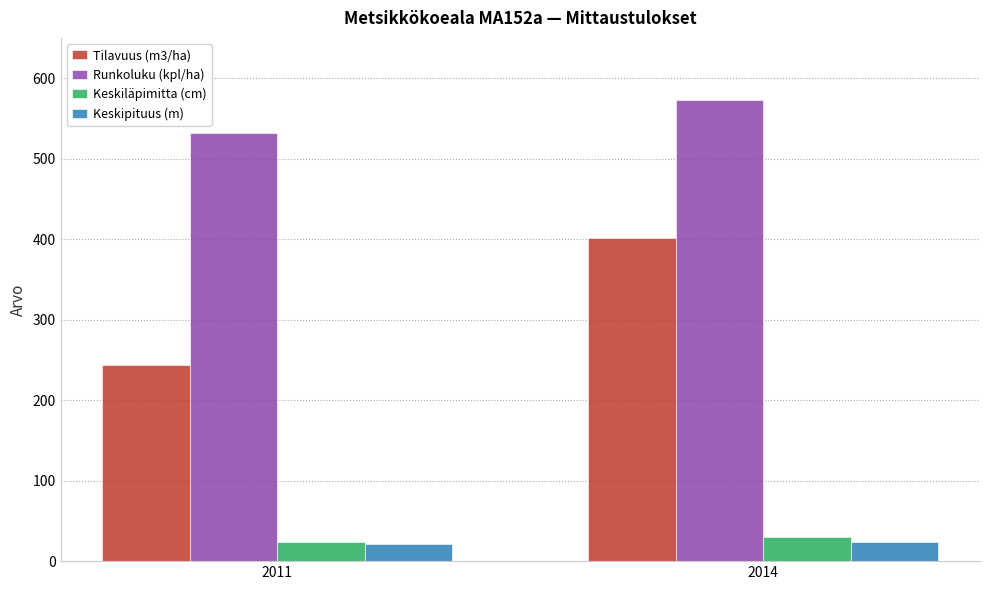

Is the value of Runkoluku (kpl/ha) at 2011 greater than the value of Tilavuus (m3/ha) at 2014?

Yes